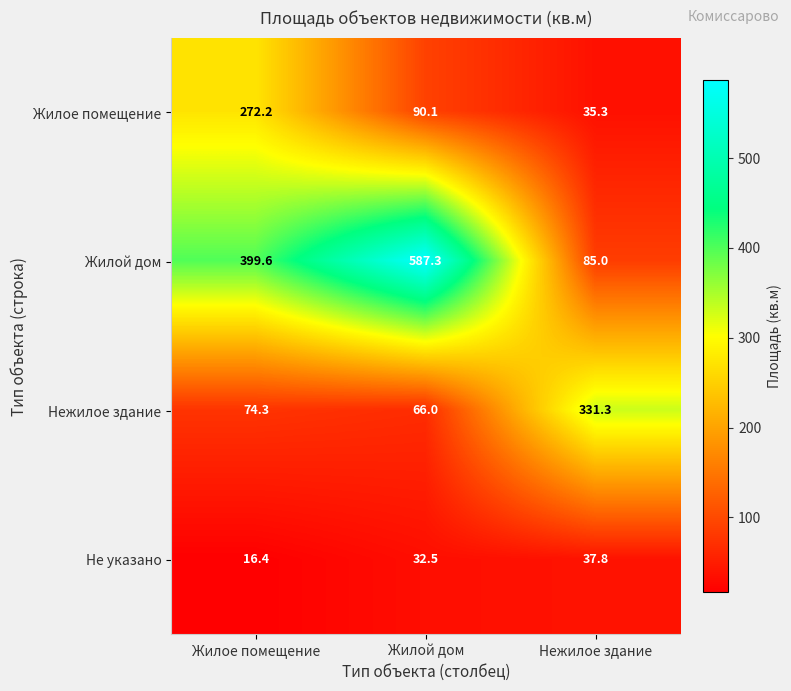

What value does the Не указано series have at Жилой дом?

32.5